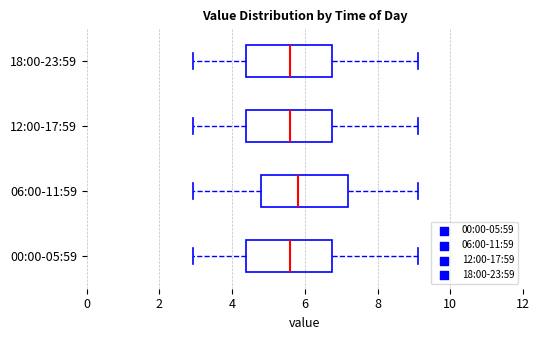

Where does the right whisker of the box for 00:00-05:59 end on the x-axis? The values are not printed on the chart, so give them approximately, as read against the axis.

9.2